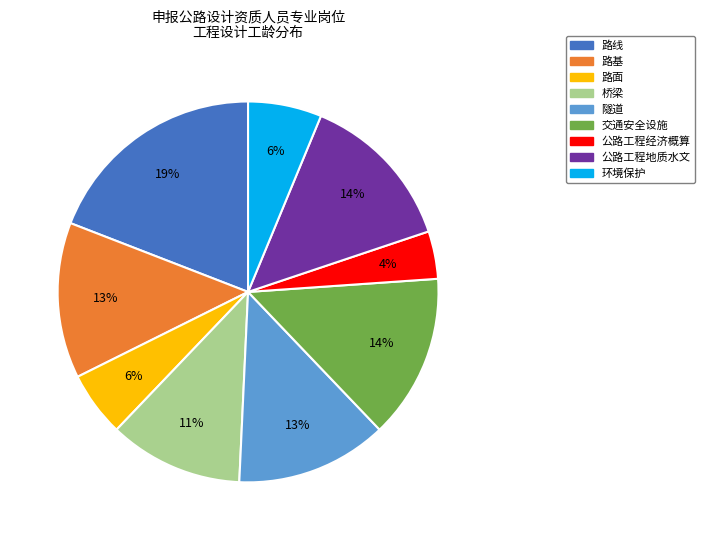

Count the number of slices in the pie.

9